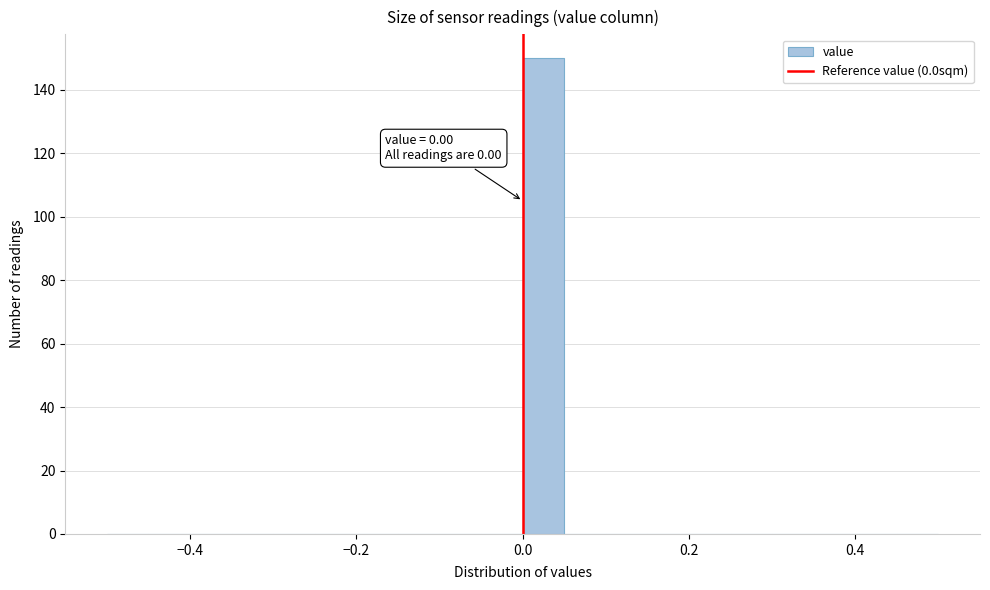

Read against the x-axis, roughly where is the centre of the tallest bar?

0.02